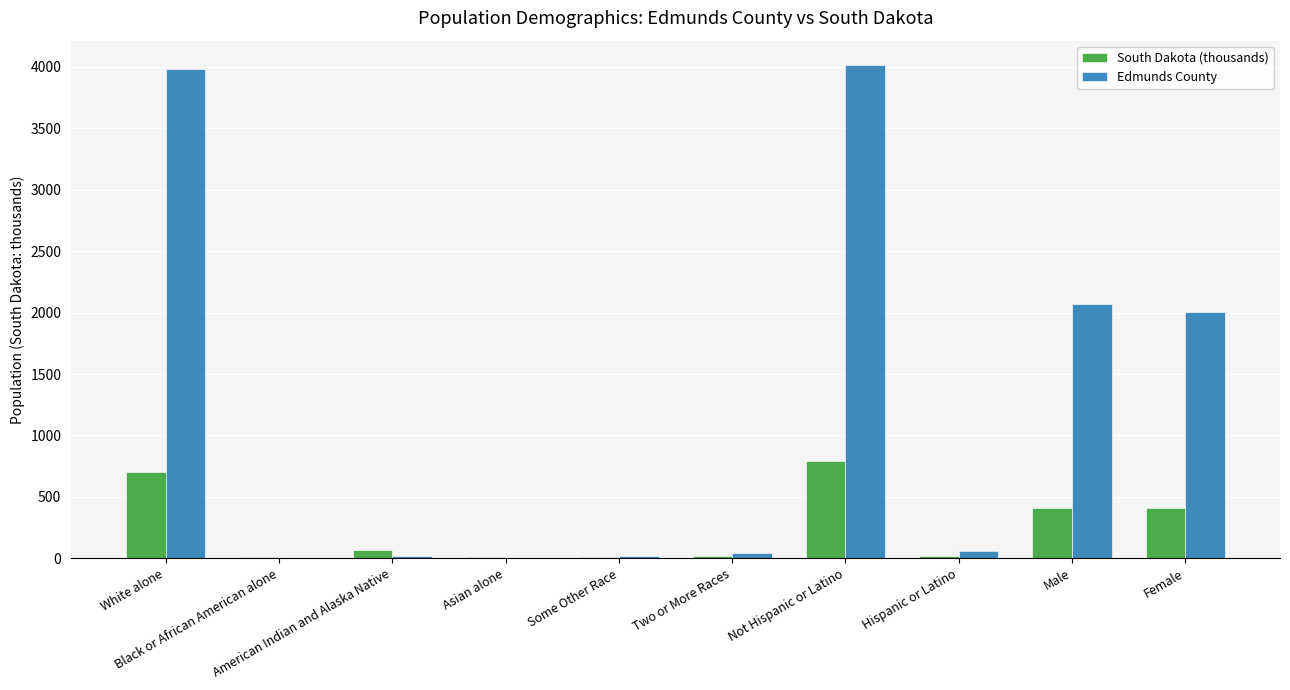

What is the sum of all South Dakota (thousands) values?

2442.1